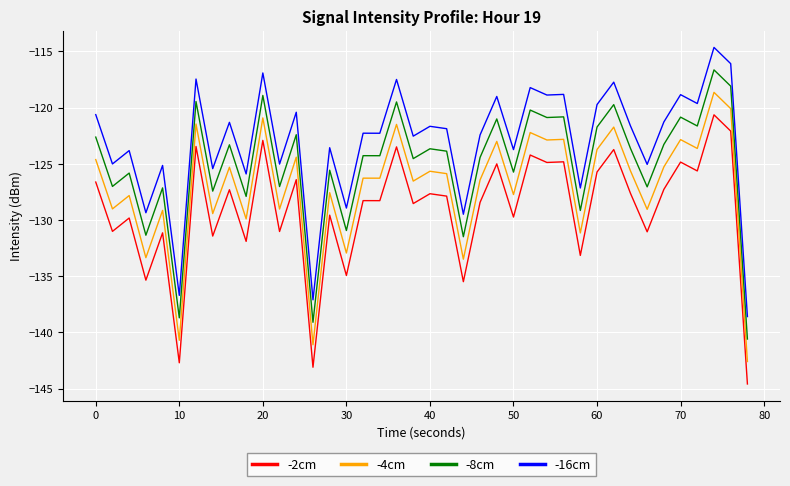

What is the greatest value displayed?

-114.6